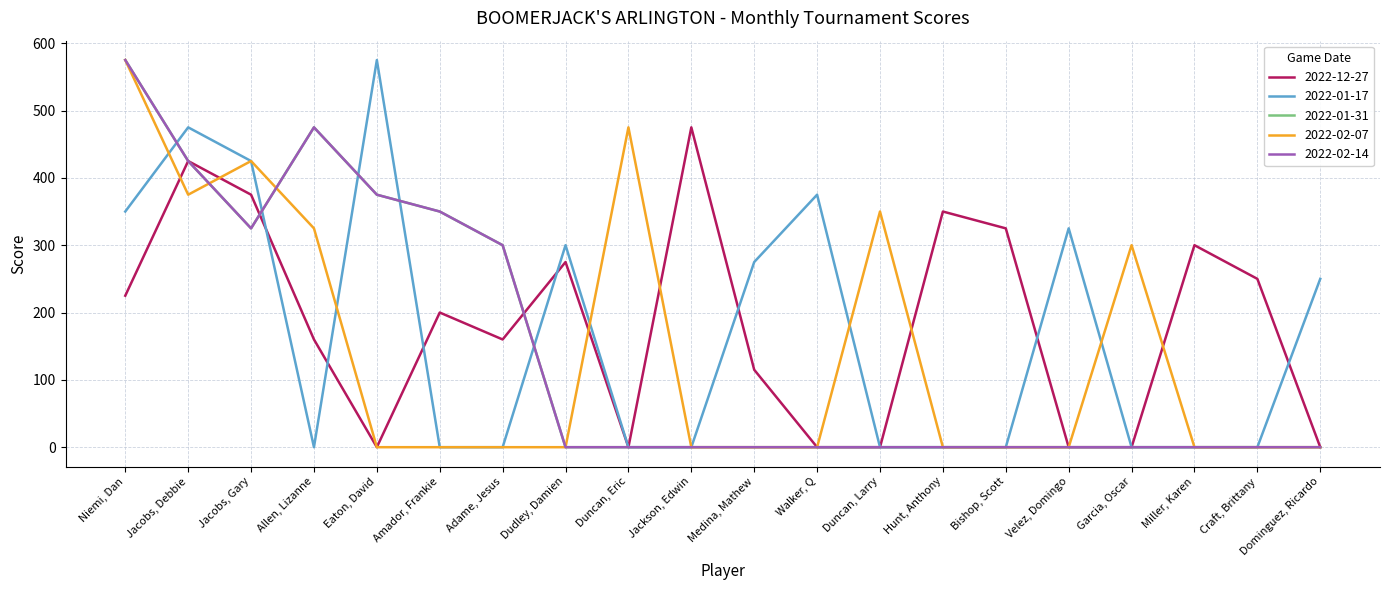

Does the chart display data point markers on the line(s)?

No